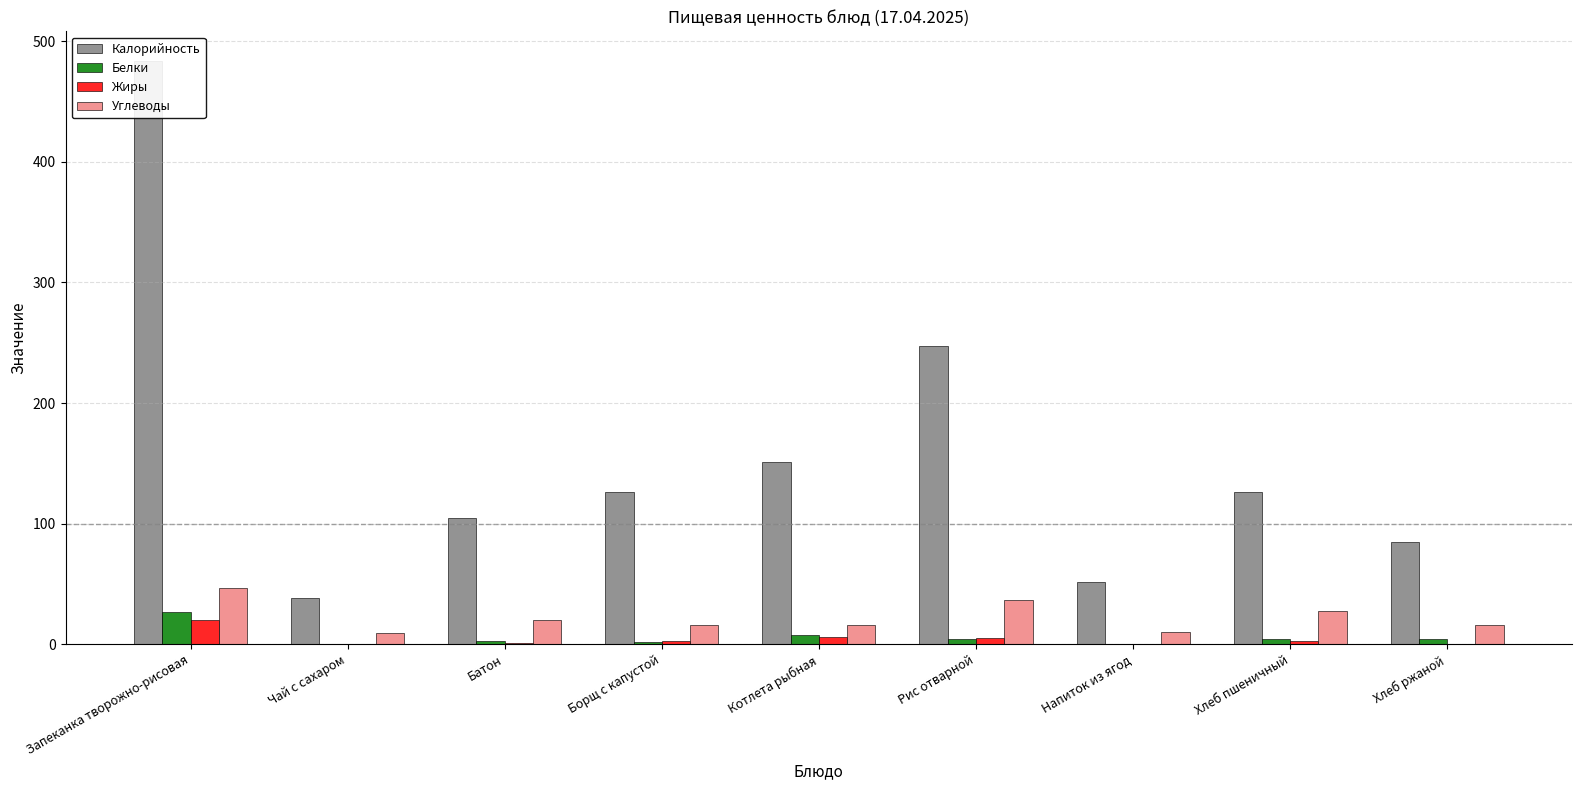

Which series has the widest spread of values?

Калорийность